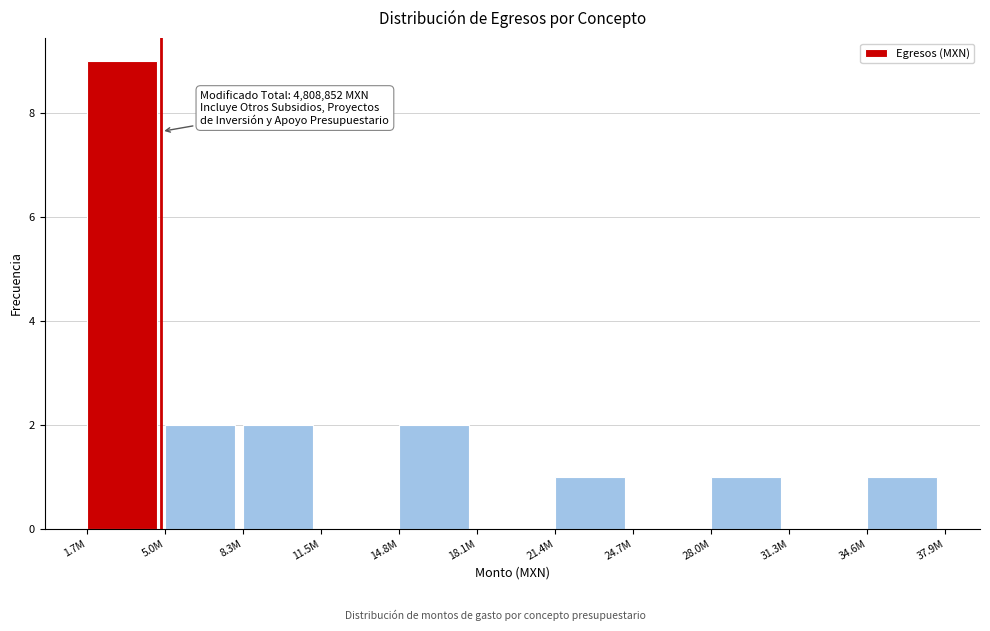

Reading right to left, transcribe all the data shown in this chart.

34.6M=1	31.3M=0	28.0M=1	24.7M=0	21.4M=1	18.1M=0	14.8M=2	11.5M=0	8.3M=2	5.0M=2	1.7M=9